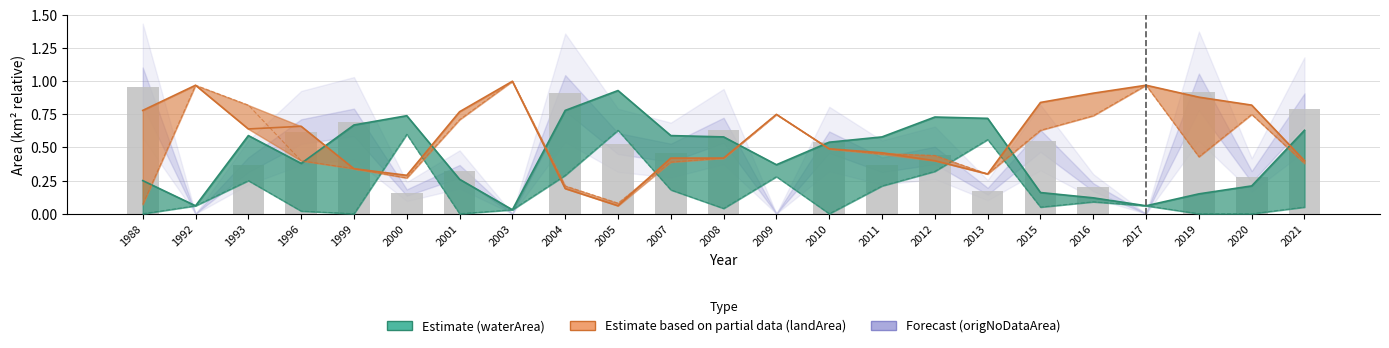

What is the spread (max minus min) of values at 2005?

0.9